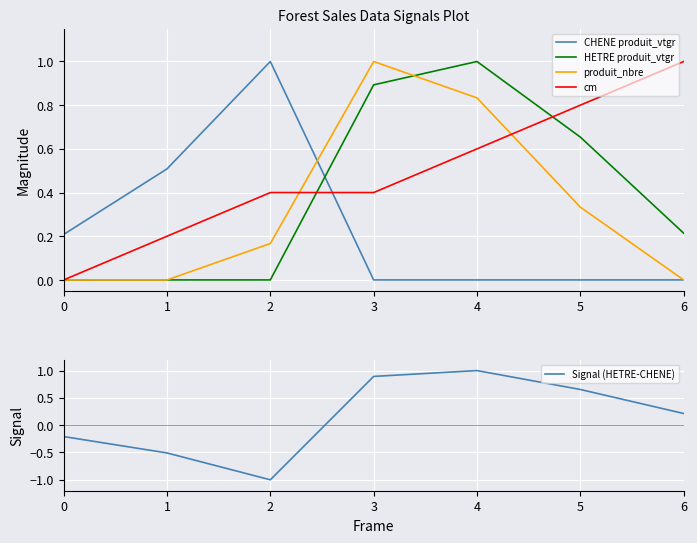

Where is the first local maximum for produit_nbre?

3